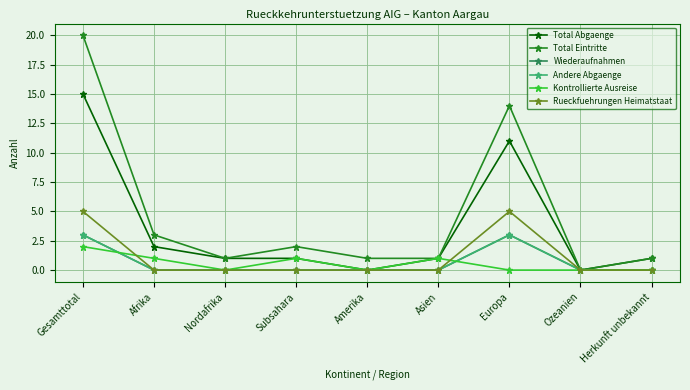

Does the chart have visible grid lines?

Yes